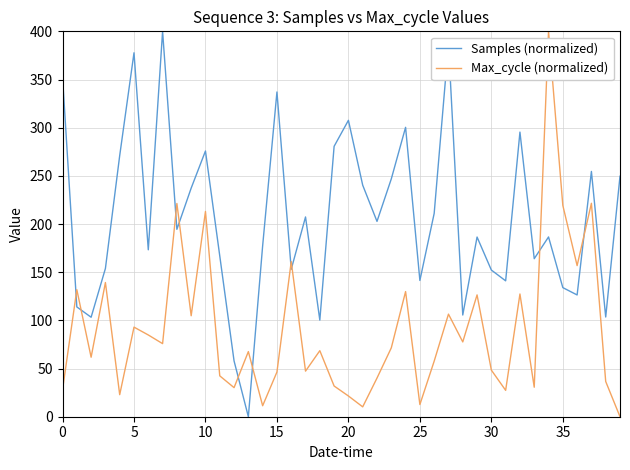

Which series ends up on top after the final intersection of Max_cycle (normalized) and Samples (normalized)?

Samples (normalized)